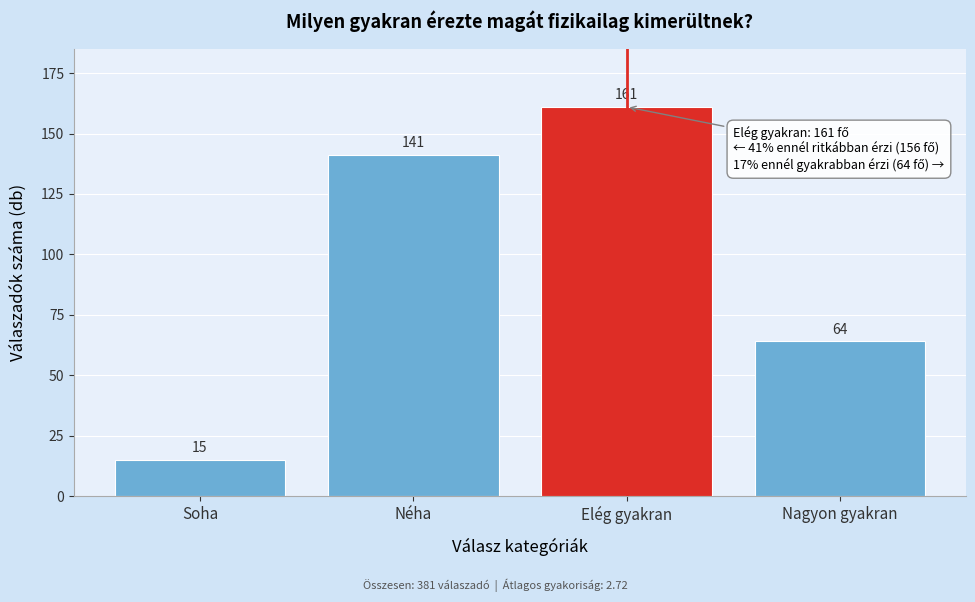

Reading left to right, extract all data points from this chart.

15	141	161	64